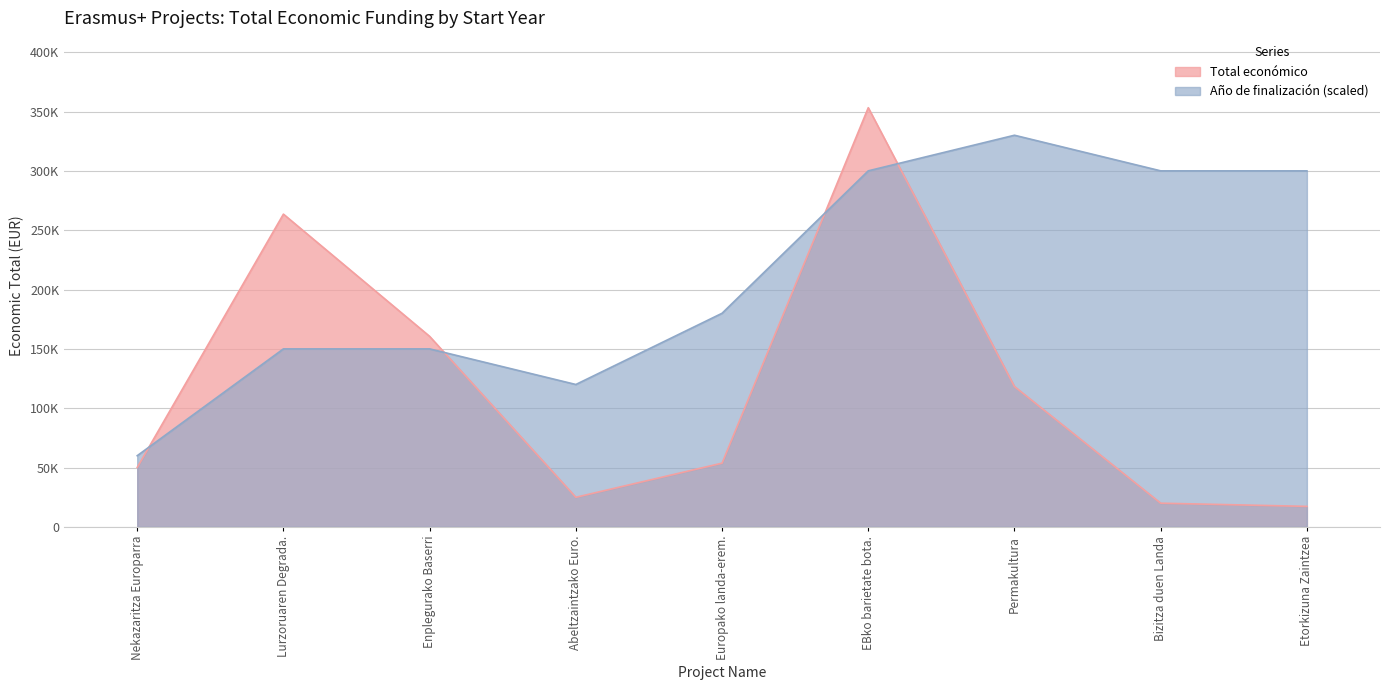

What is the sum of all Año de finalización values?

1890000